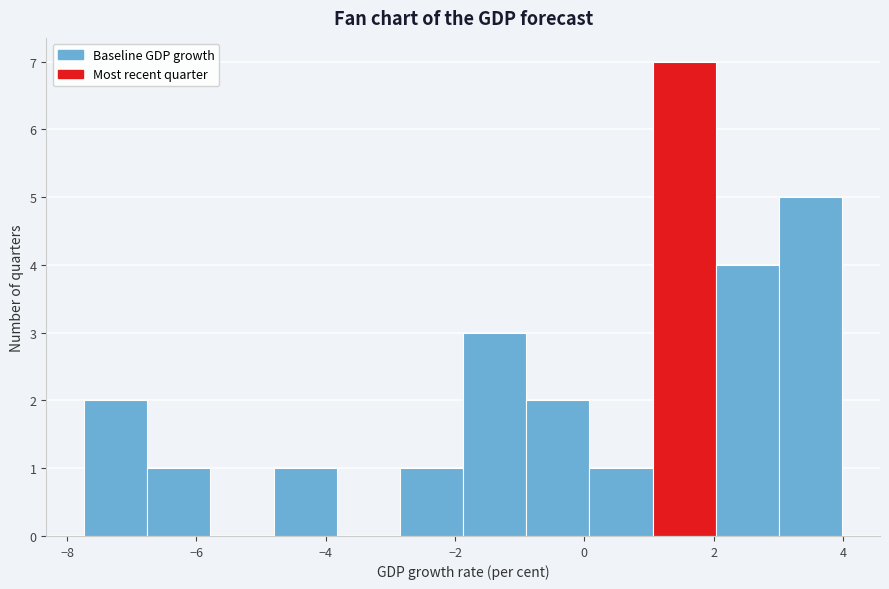

Reading left to right, transcribe this chart: for each bar, give the range it covers on the x-axis and its height. Neither the bar edges nor the heights are printed on the chart, so give them approximately, as read against the axes.

-7.8 to -6.8: 2
-6.8 to -5.8: 1
-5.8 to -4.8: 0
-4.8 to -3.8: 1
-3.8 to -2.8: 0
-2.8 to -1.8: 1
-1.8 to -0.8: 3
-0.8 to 0.0: 2
0.0 to 1.0: 1
1.0 to 2.0: 7
2.0 to 3.0: 4
3.0 to 4.0: 5